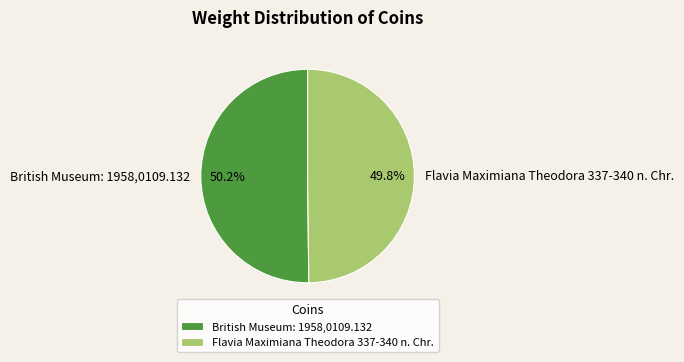

What portion of the pie excludes Flavia Maximiana Theodora 337-340 n. Chr.?

50.2%